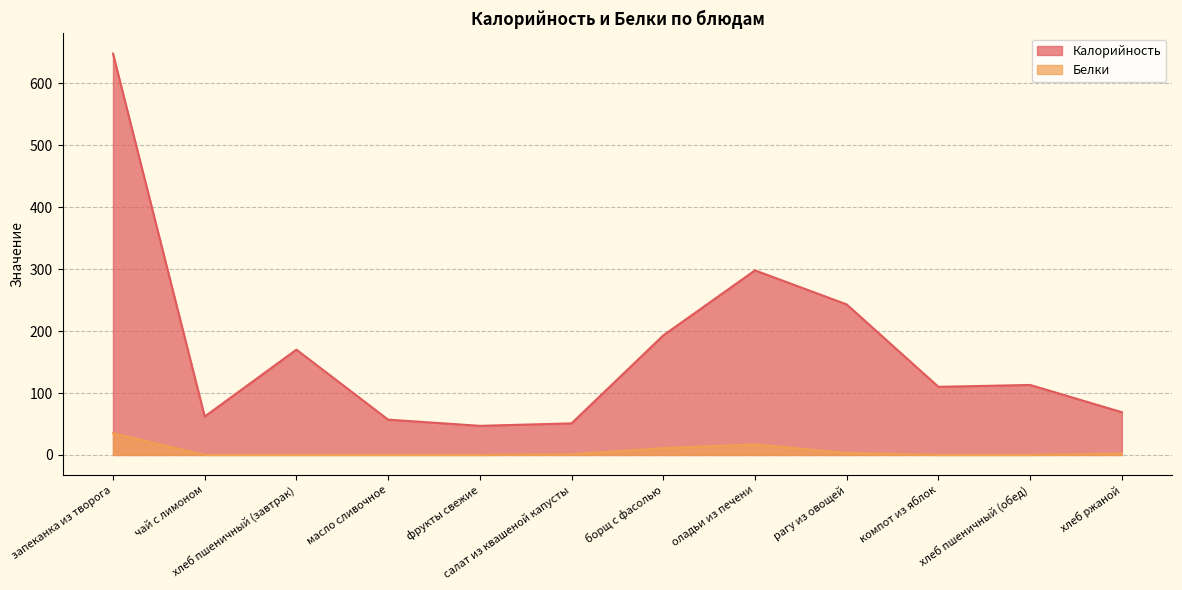

Reading right to left, transcribe all the data shown in this chart.

Калорийность: 69	113	110	243	298	193	51	47	57	170	62	648
Белки: 2	0	0	3	17	11	1	0	0	0	0	35